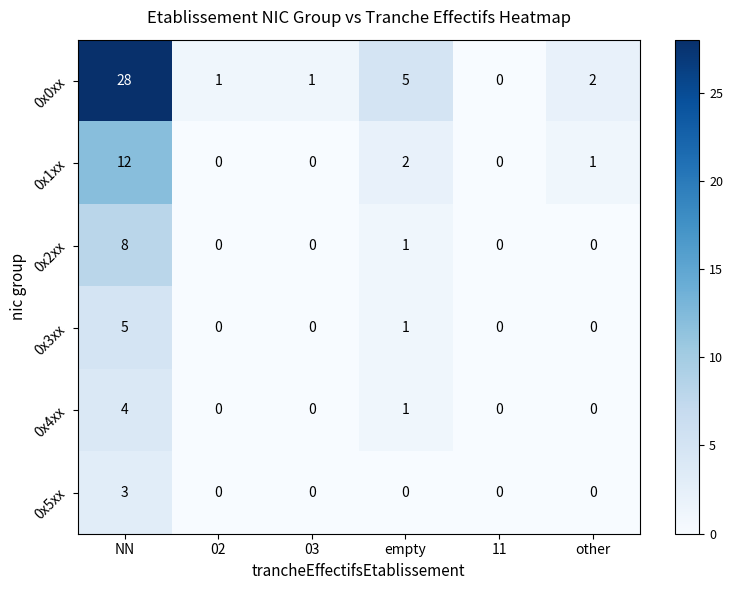

True or false: 0x4xx has a value of 0 at other.

True